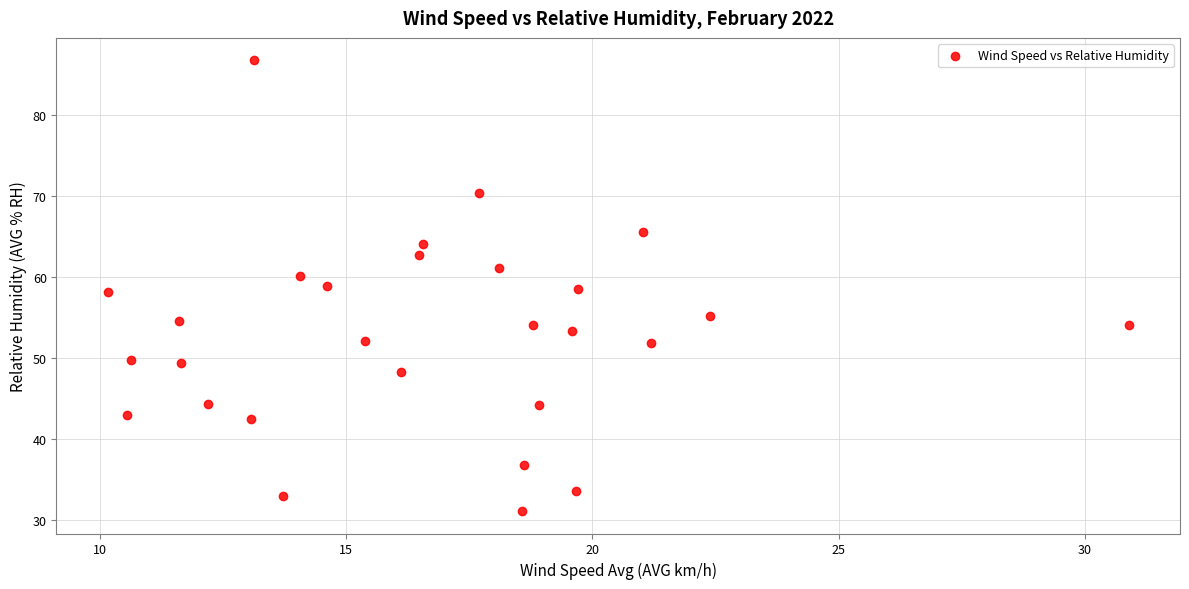

What is the range of X values (max minus min)?

20.8